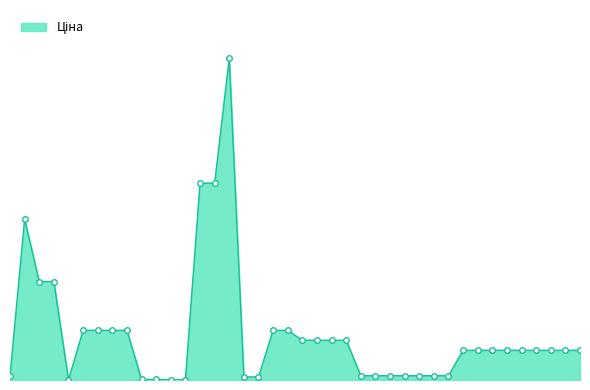

How many interior local valleys (lower than both neighbors) does the data have?

1